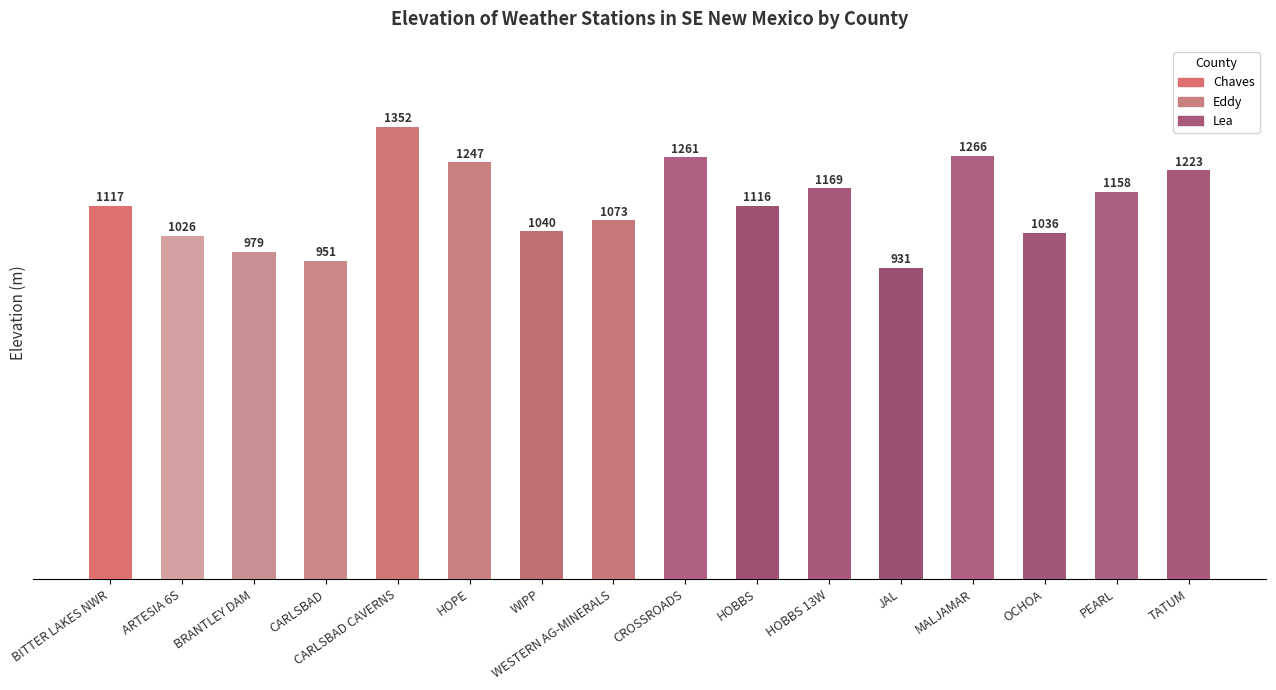

List the labels in order of value, smallest first.

JAL, CARLSBAD, BRANTLEY DAM, ARTESIA 6S, OCHOA, WIPP, WESTERN AG-MINERALS, HOBBS, BITTER LAKES NWR, PEARL, HOBBS 13W, TATUM, HOPE, CROSSROADS, MALJAMAR, CARLSBAD CAVERNS